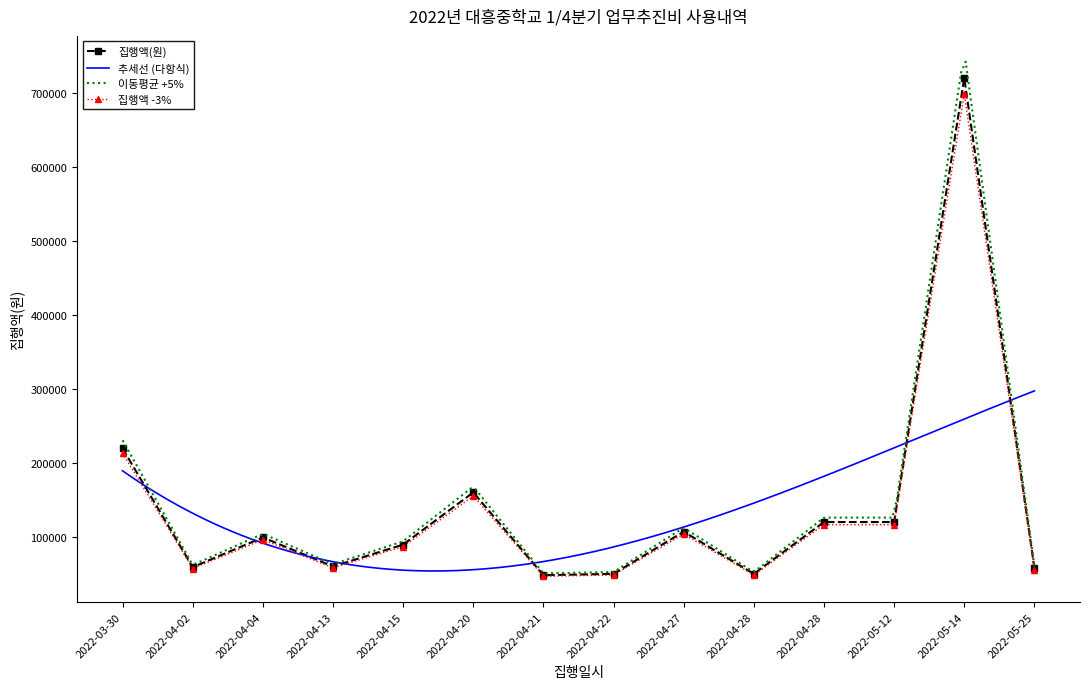

Is it true that the value at 2022-04-22 is 50000?

True